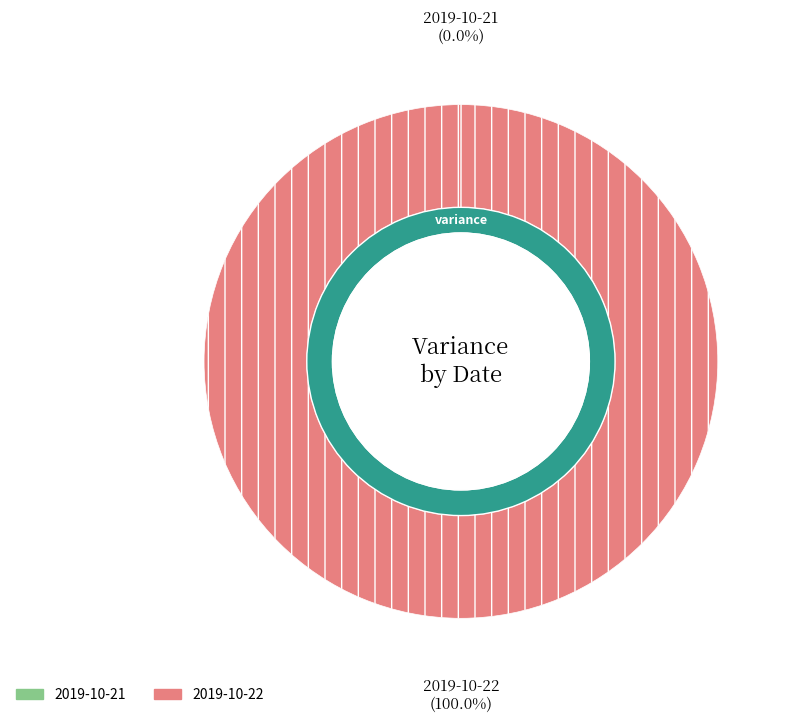

Which category has the smallest portion of the pie?

2019-10-21